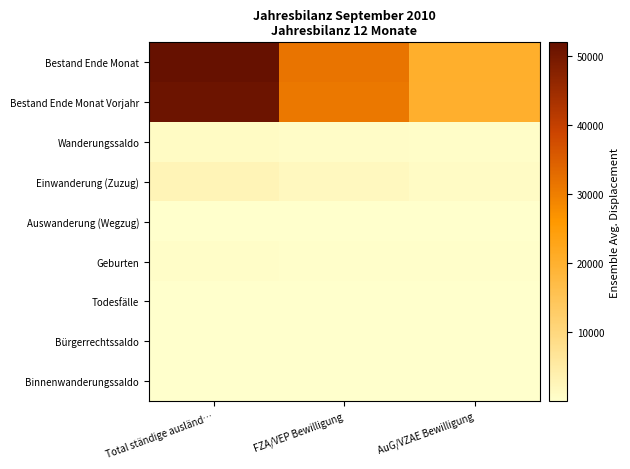

What is the spread (max minus min) of values at FZA/VEP Bewilligung?

32584